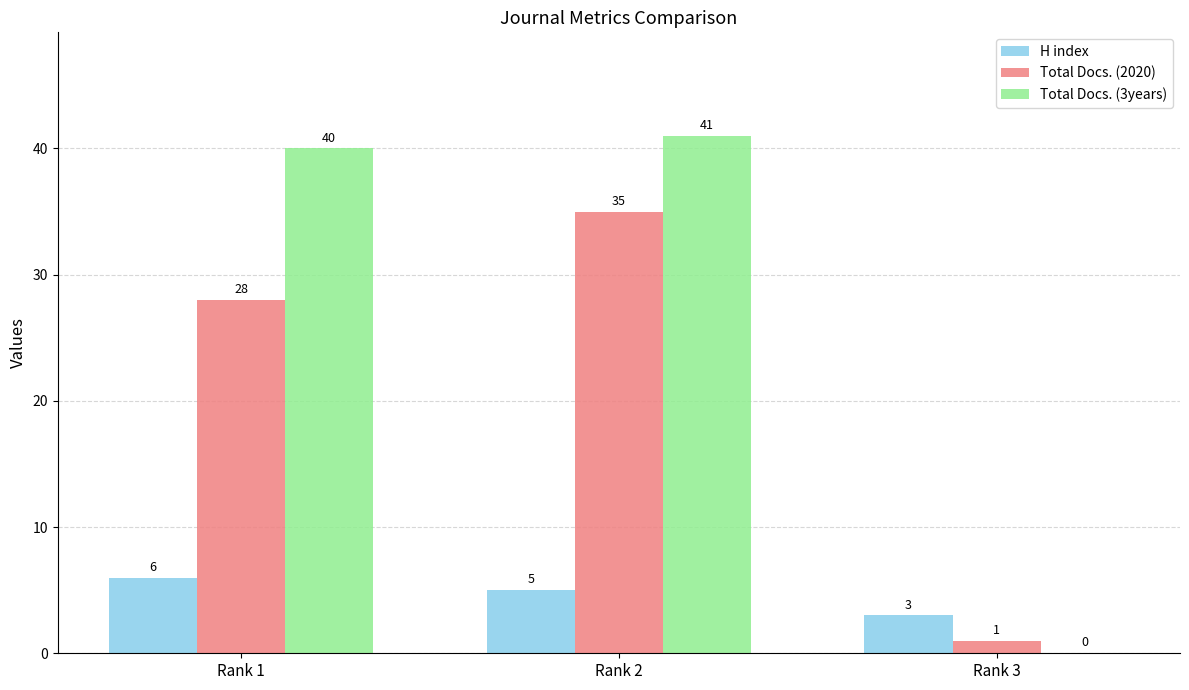

Which series changed the most between Rank 2 and Rank 3?

Total Docs. (3years)